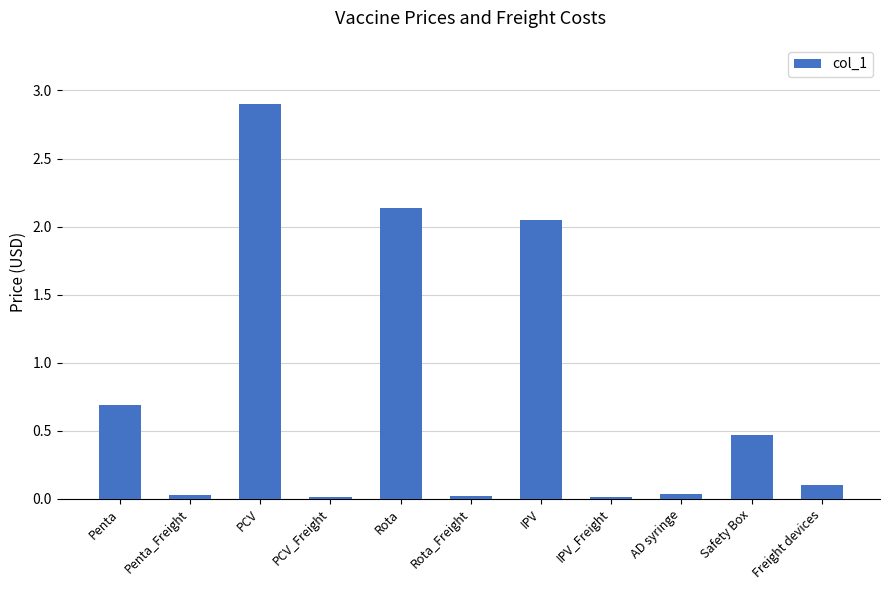

What is the value of the 11th bar from the left?

0.1